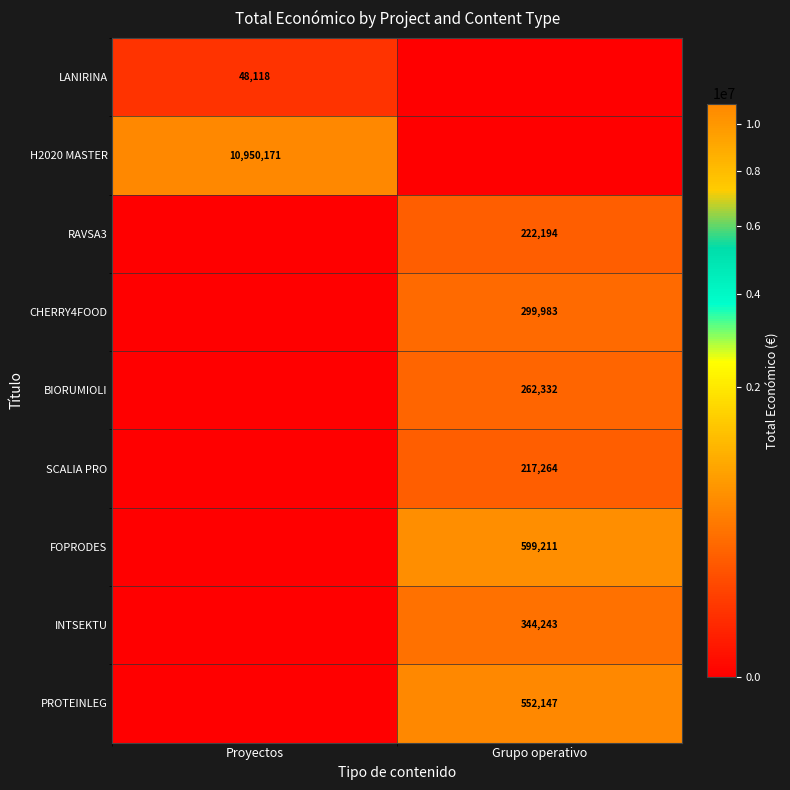

Is it true that LANIRINA equals 48118 at Proyectos?

True